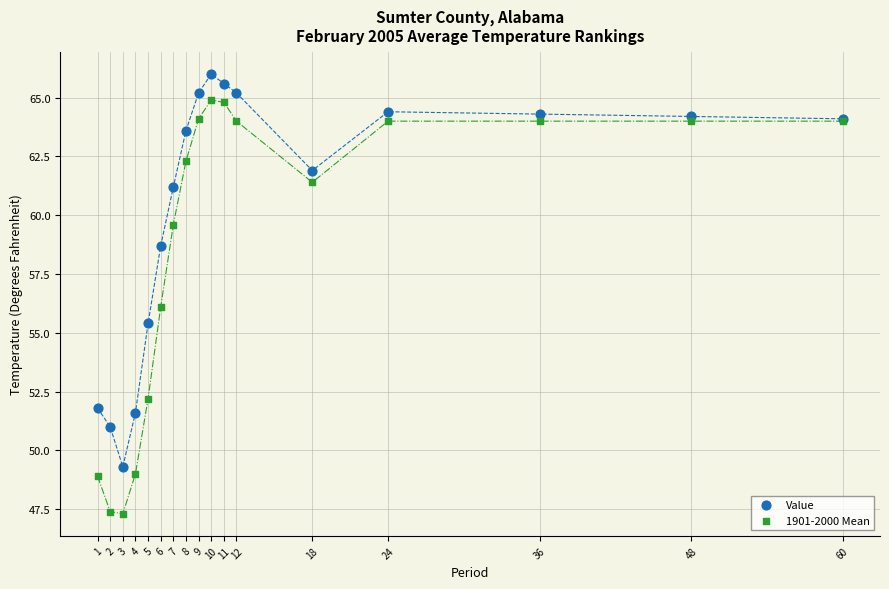

Which series has the widest spread of Y values?

1901-2000 Mean